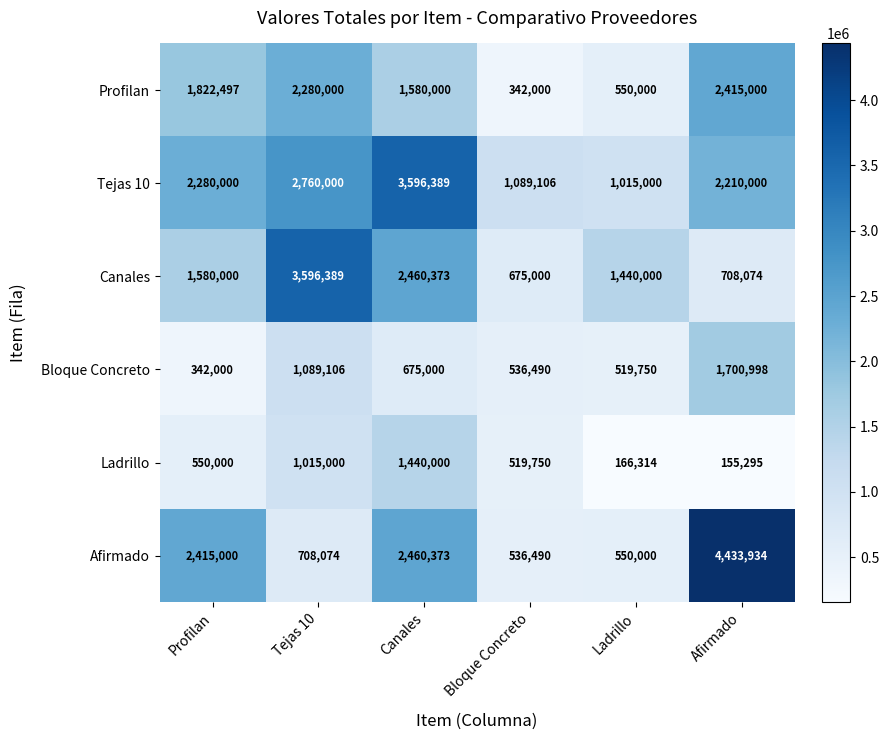

List the labels in order of Profilan value, largest first.

Afirmado, Tejas 10, Profilan, Canales, Ladrillo, Bloque Concreto